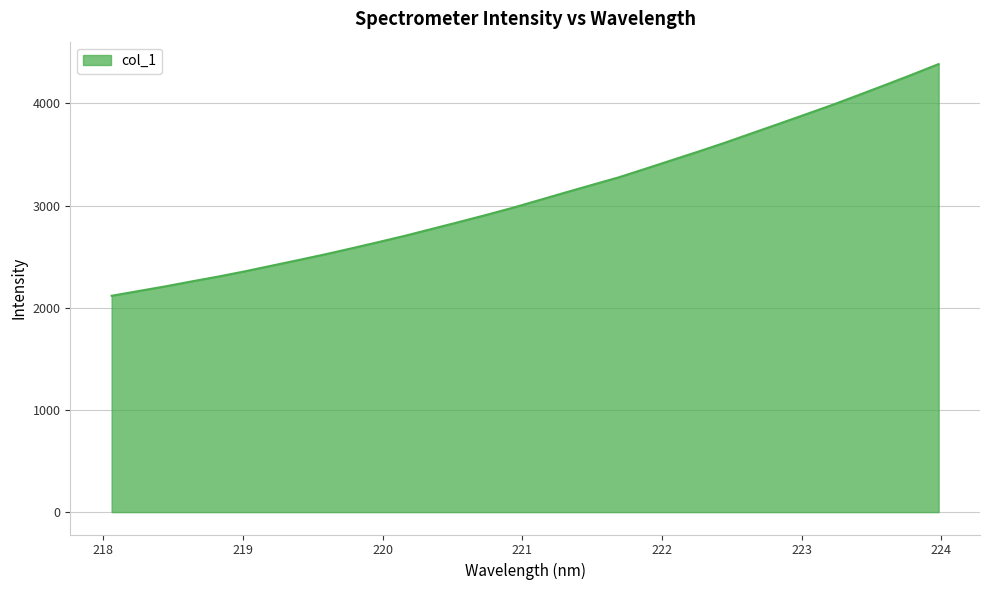

What is the smallest value displayed?

2117.6